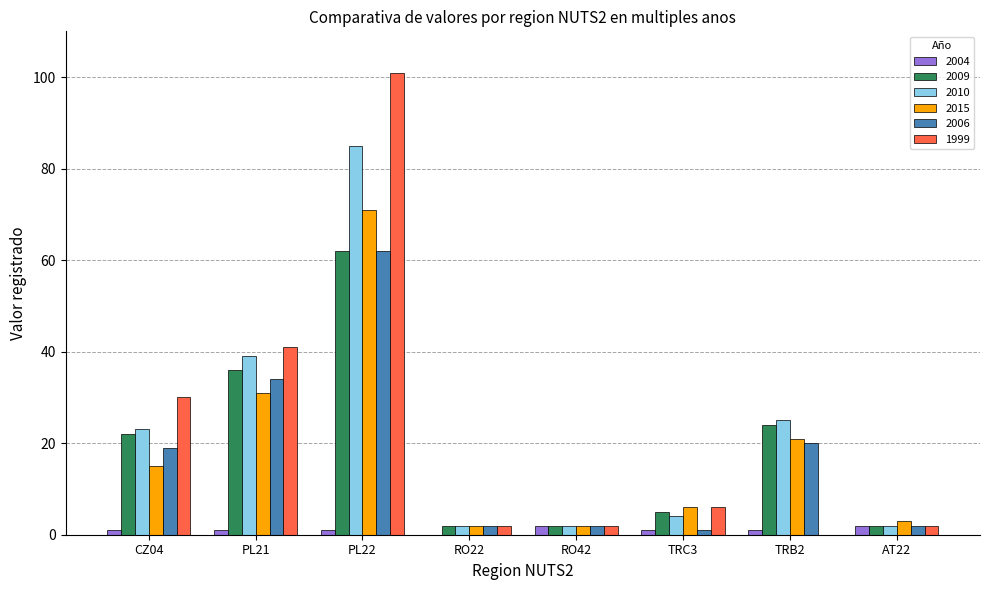

What is the sum of all 1999 values?

184